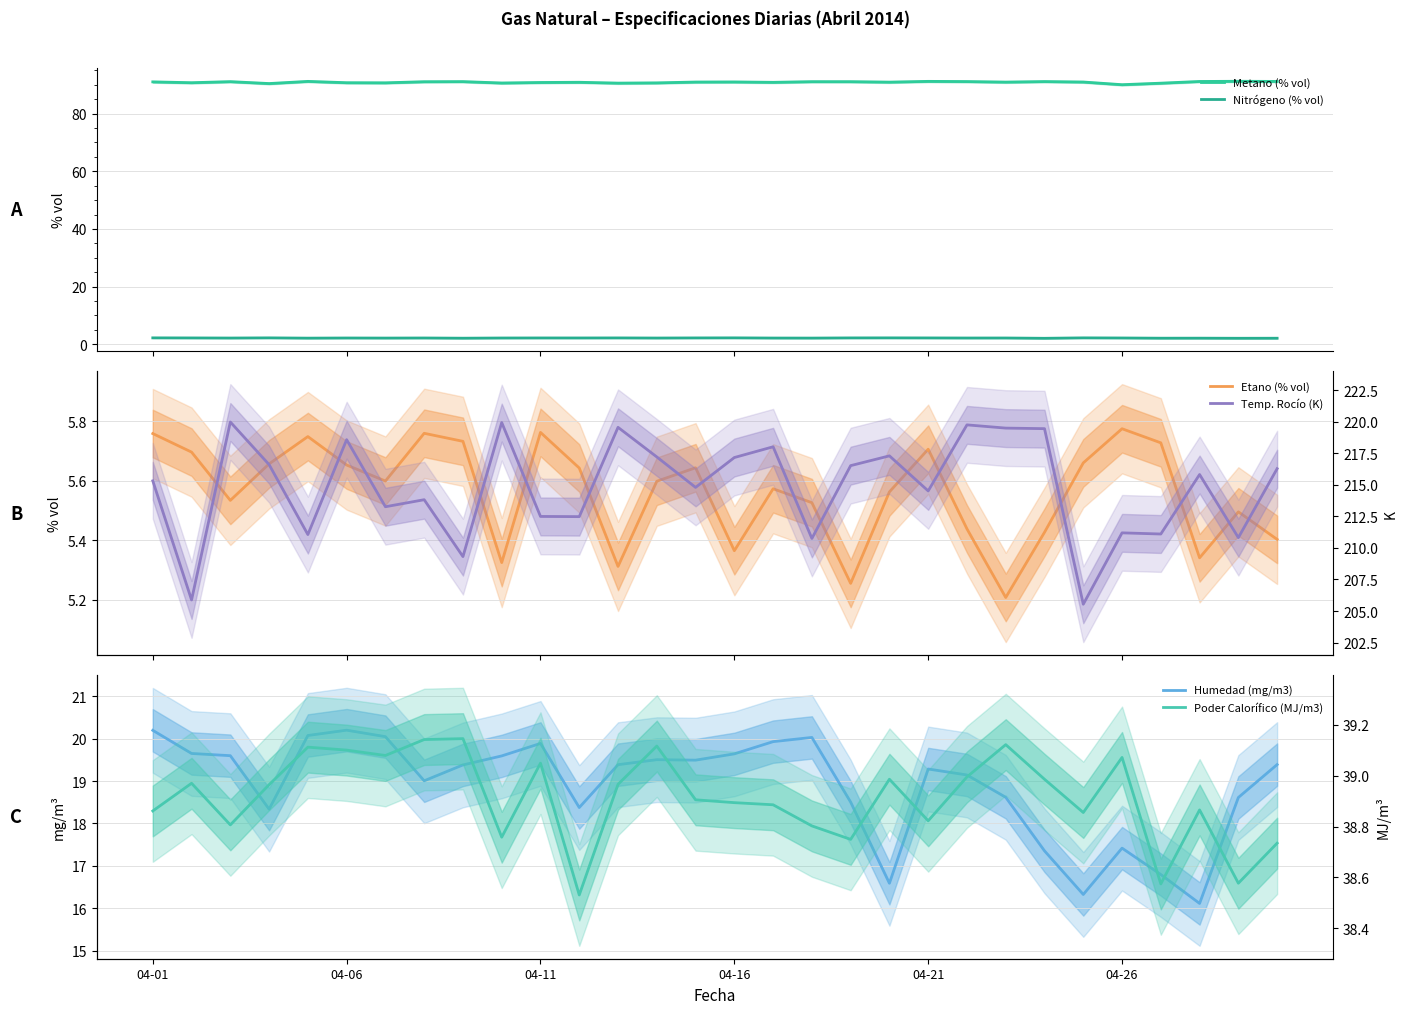

True or false: Poder Calorífico (MJ/m3) and Humedad (mg/m3) cross at least once.

False